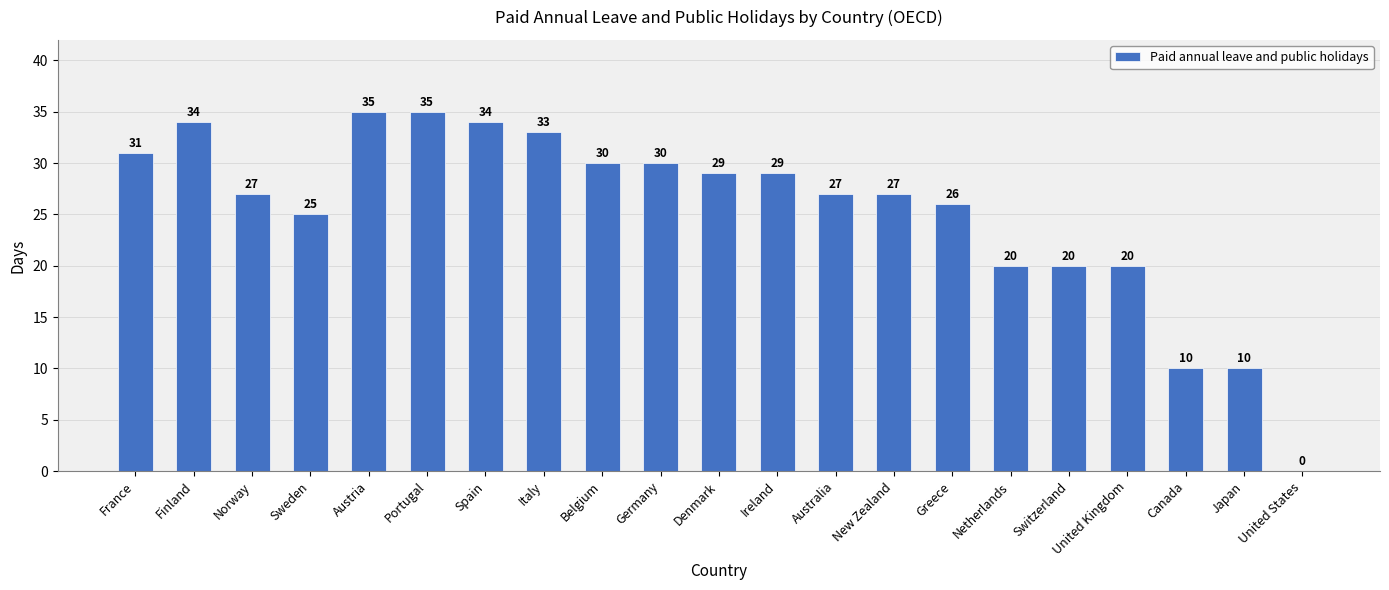

True or false: the data shows 29 at Denmark.

True